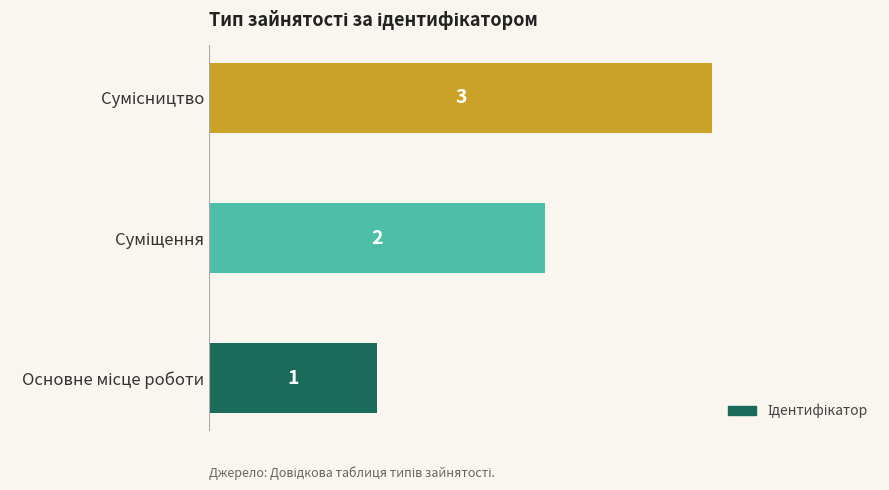

What is the greatest value displayed?

3